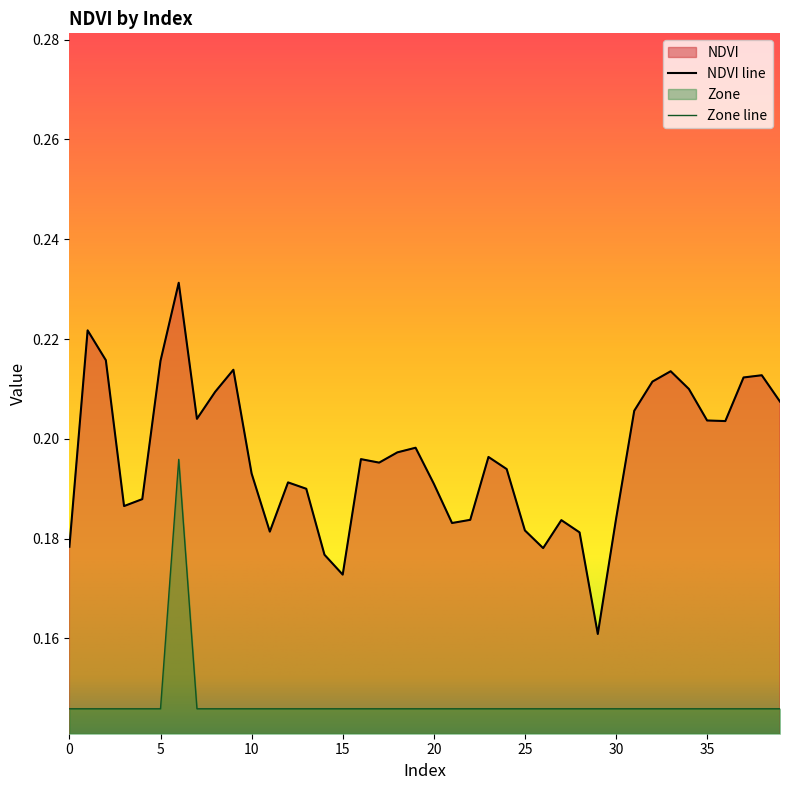

Rank the series at 7 from lowest to highest value.

Zone, NDVI